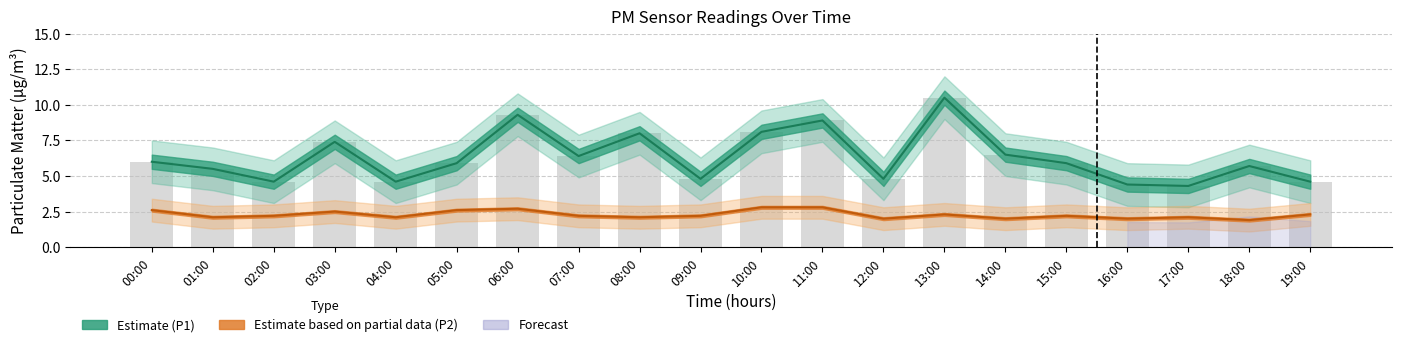

What position from the right is 03:00?

17